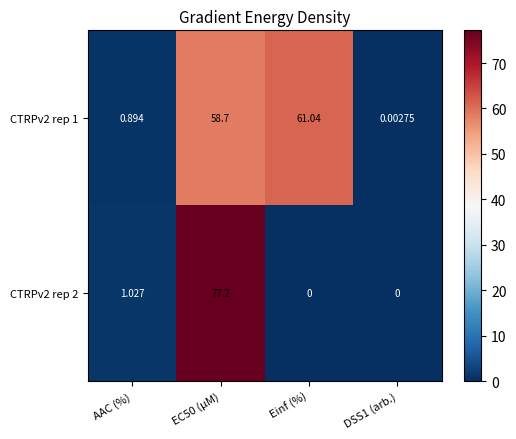

At which category is the sum across all series the highest?

EC50 (µM)